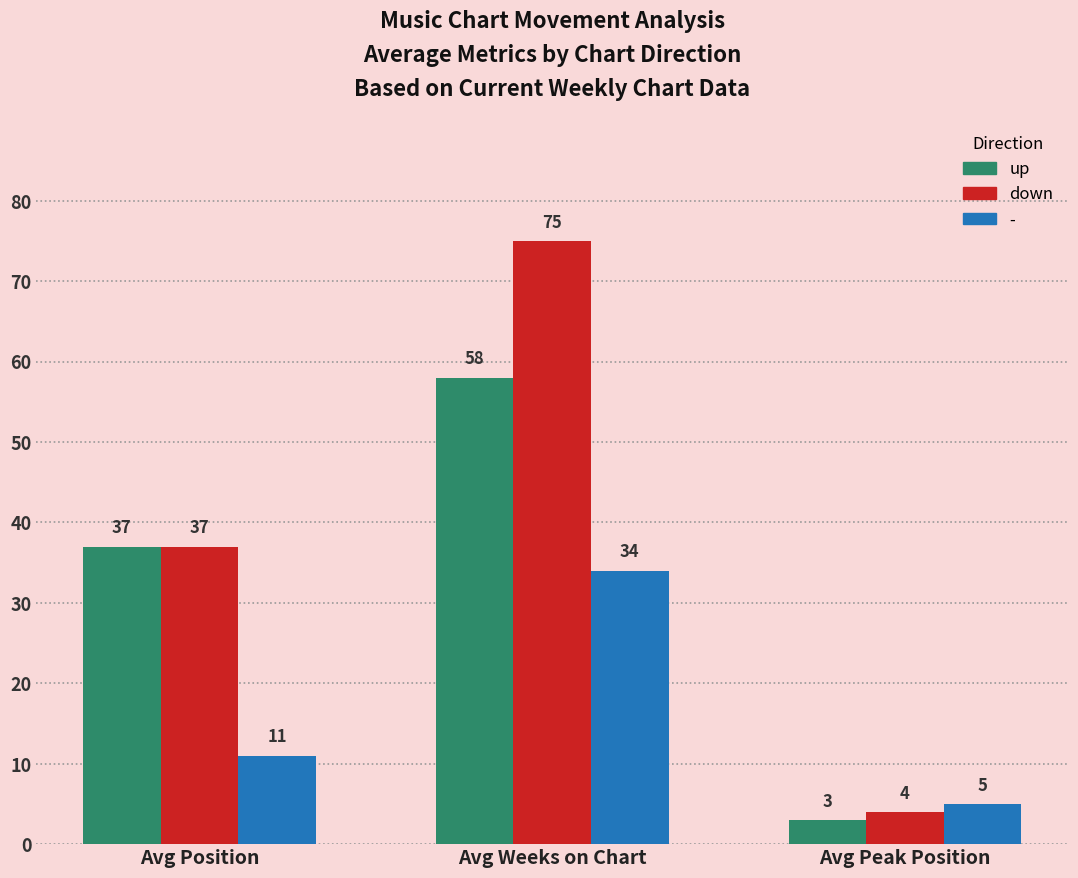

Is it true that down equals 7 at Avg Peak Position?

False